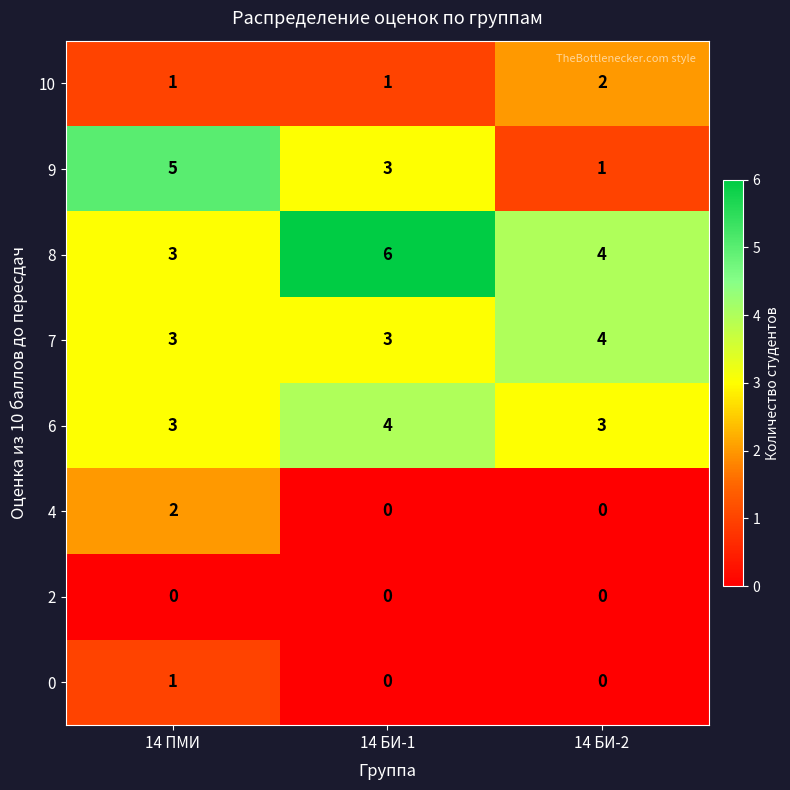

Reading left to right, extract all data points from this chart.

10: 1	1	2
9: 5	3	1
8: 3	6	4
7: 3	3	4
6: 3	4	3
4: 2	0	0
2: 0	0	0
0: 1	0	0